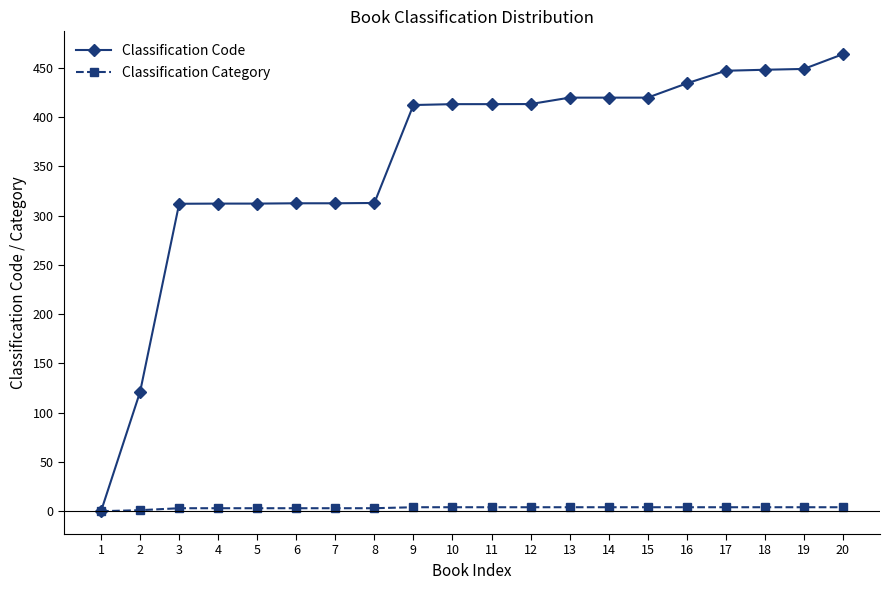

Which series has the widest spread of values?

Classification Code